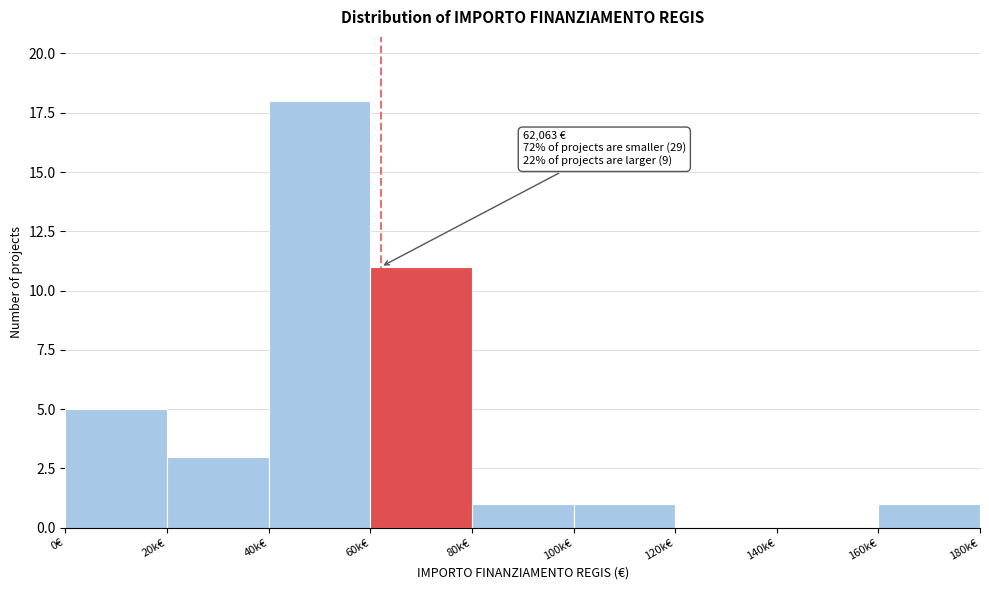

Reading left to right, what are all the values shown in this chart?

0€=5	20k€=3	40k€=18	60k€=11	80k€=1	100k€=1	120k€=0	140k€=0	160k€=1